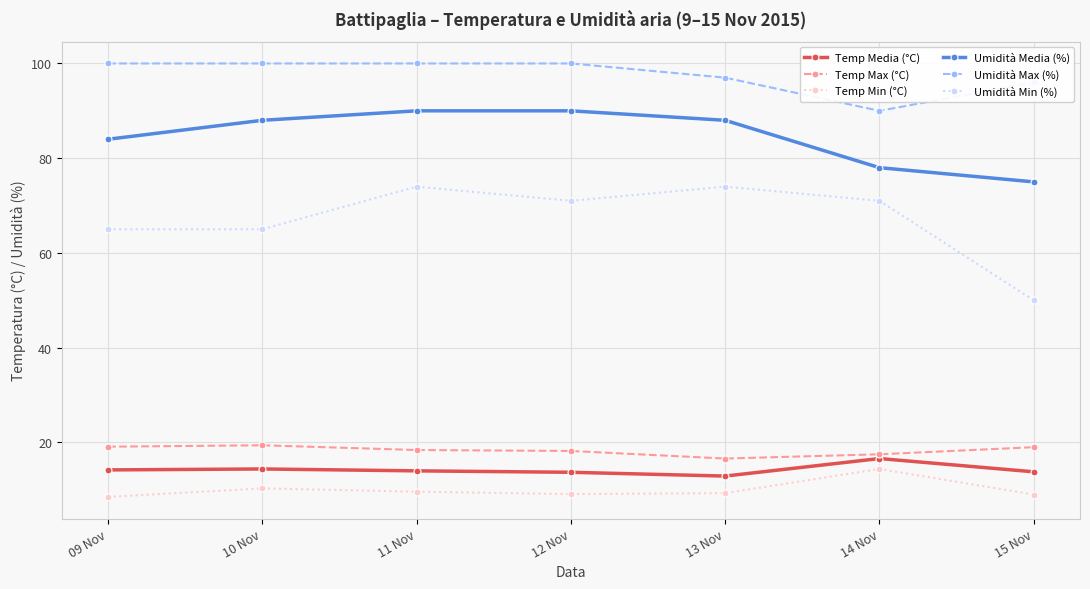

What are all the series names shown in the legend?

Temp Media (°C), Temp Max (°C), Temp Min (°C), Umidità Media (%), Umidità Max (%), Umidità Min (%)